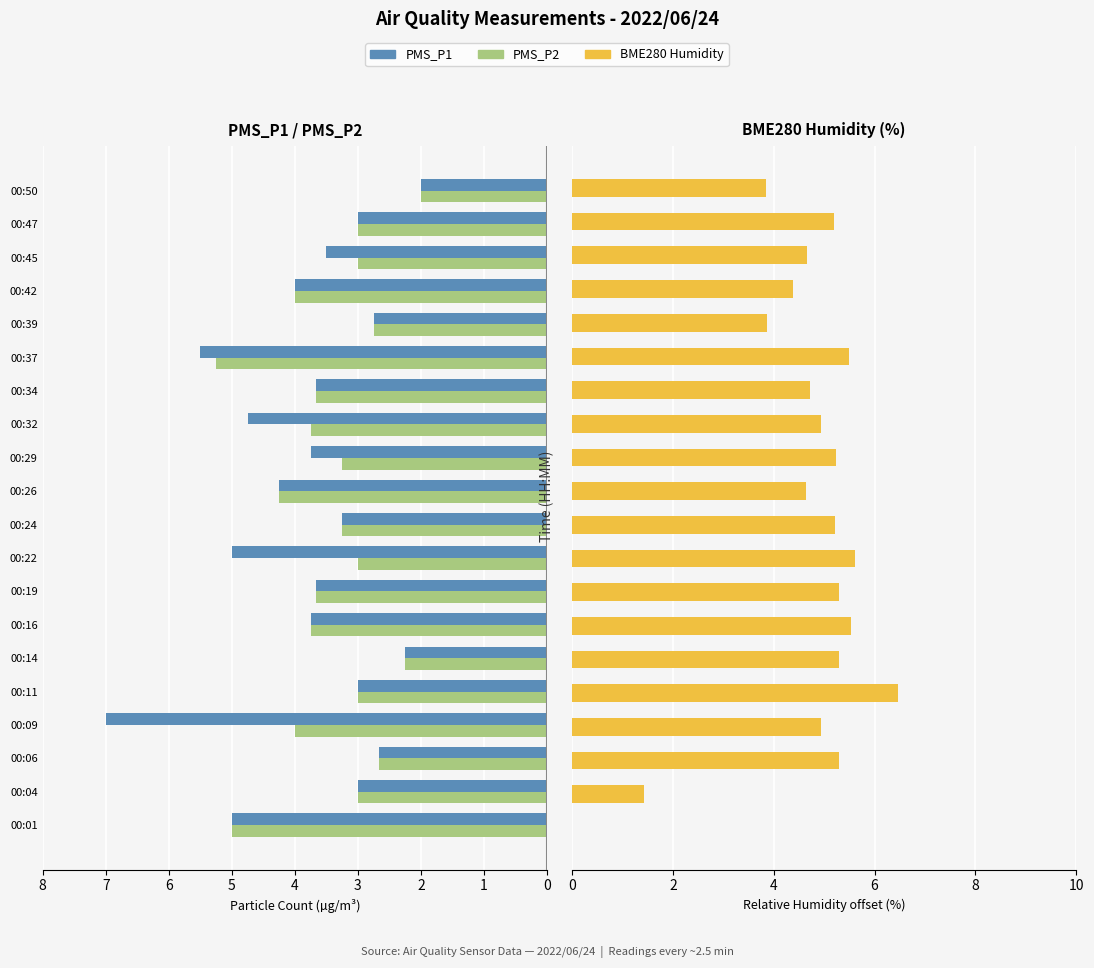

What is the sum of the PMS_P2 values at 00:11 and 00:09?

7.0